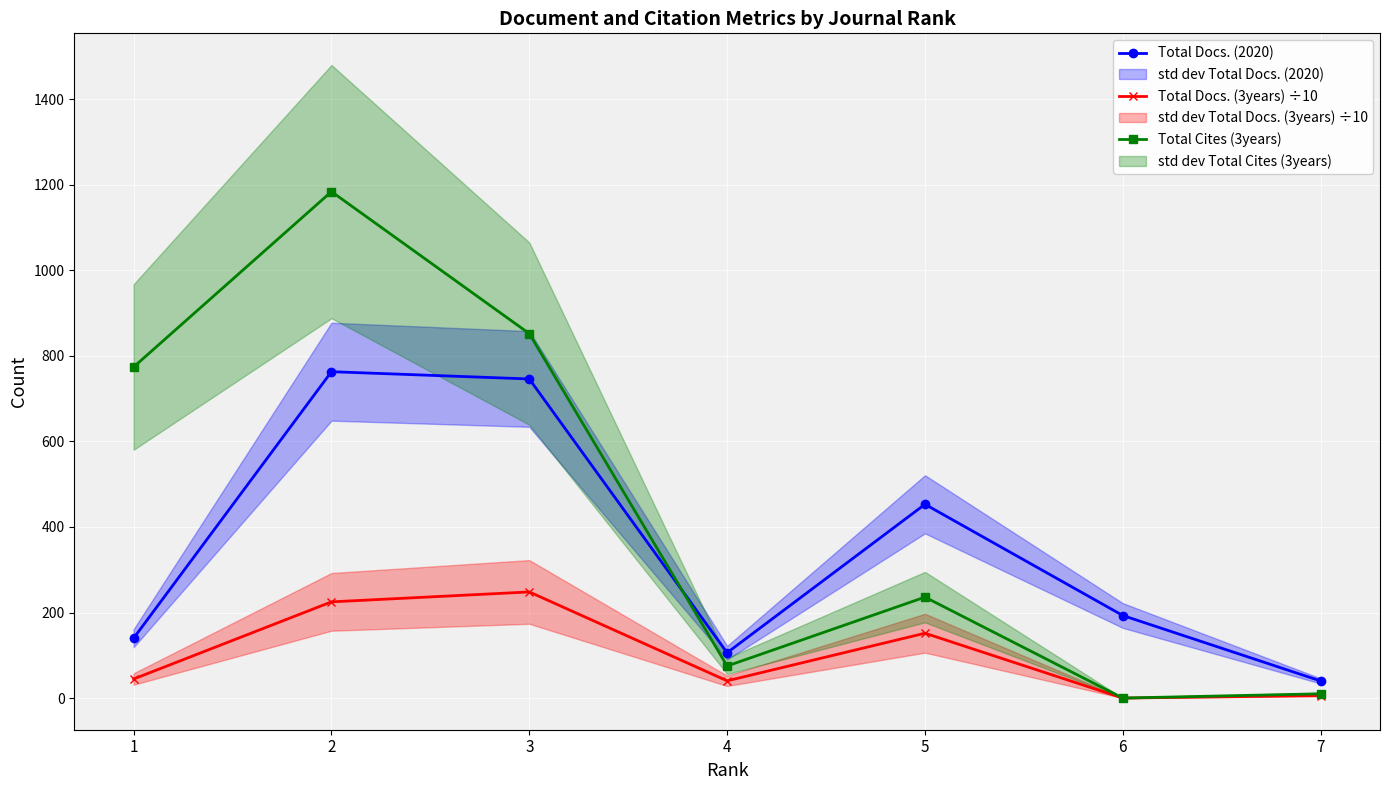

At how many categories does at least one series exceed 532?

3